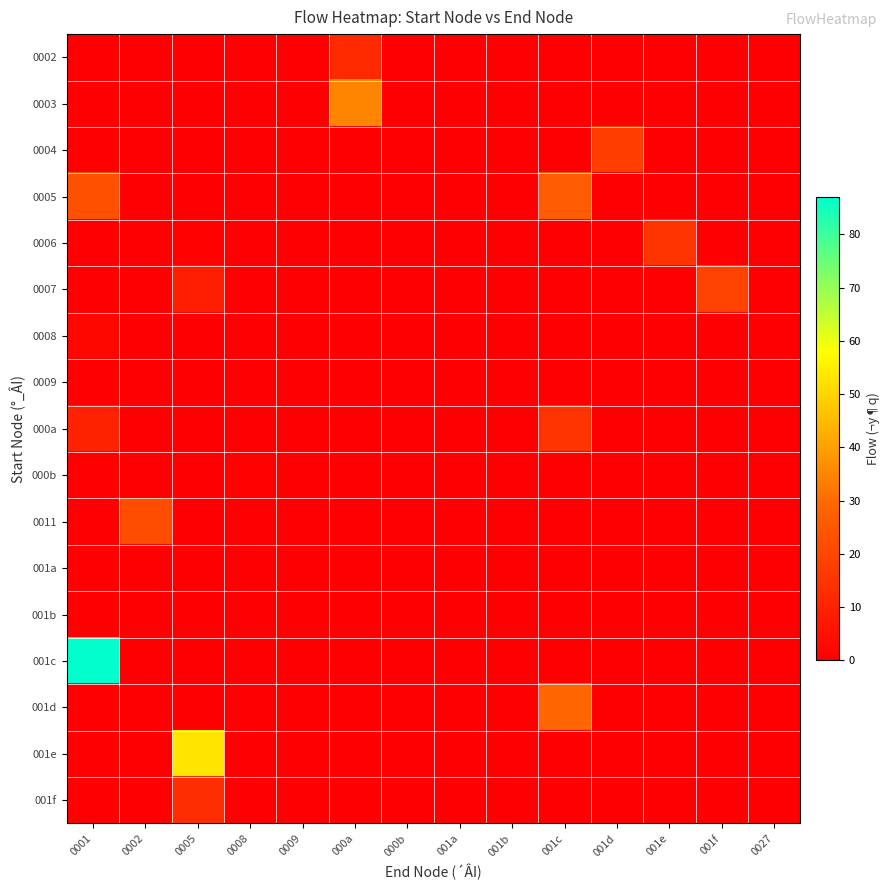

Reading right to left, list all the values displayed in this chart.

0002: 0027=0	001f=0	001e=0	001d=0	001c=0	001b=0	001a=0	000b=0	000a=12	0009=0	0008=0	0005=0	0002=0	0001=0
0003: 0027=0	001f=0	001e=0	001d=0	001c=0	001b=0	001a=0	000b=0	000a=35	0009=0	0008=0	0005=0	0002=0	0001=0
0004: 0027=0	001f=0	001e=0	001d=18	001c=0	001b=0	001a=0	000b=0	000a=0	0009=0	0008=0	0005=0	0002=0	0001=0
0005: 0027=0	001f=0	001e=0	001d=0	001c=26	001b=0	001a=0	000b=0	000a=0	0009=0	0008=0	0005=0	0002=0	0001=23
0006: 0027=0	001f=0	001e=15	001d=0	001c=0	001b=0	001a=0	000b=0	000a=0	0009=0	0008=0	0005=1	0002=0	0001=0
0007: 0027=0	001f=19	001e=0	001d=0	001c=0	001b=0	001a=0	000b=0	000a=0	0009=0	0008=0	0005=9	0002=0	0001=0
0008: 0027=0	001f=0	001e=0	001d=0	001c=0	001b=0	001a=0	000b=0	000a=0	0009=0	0008=0	0005=0	0002=0	0001=2
0009: 0027=0	001f=0	001e=0	001d=0	001c=0	001b=0	001a=0	000b=0	000a=0	0009=0	0008=0	0005=0	0002=0	0001=0
000a: 0027=0	001f=0	001e=0	001d=0	001c=15	001b=0	001a=0	000b=0	000a=0	0009=0	0008=0	0005=0	0002=0	0001=10
000b: 0027=0	001f=0	001e=0	001d=0	001c=0	001b=0	001a=0	000b=0	000a=0	0009=0	0008=1	0005=0	0002=0	0001=0
0011: 0027=0	001f=0	001e=0	001d=0	001c=0	001b=0	001a=0	000b=0	000a=0	0009=0	0008=0	0005=0	0002=22	0001=0
001a: 0027=0	001f=0	001e=0	001d=0	001c=0	001b=0	001a=0	000b=0	000a=0	0009=0	0008=0	0005=0	0002=0	0001=0
001b: 0027=0	001f=0	001e=0	001d=0	001c=0	001b=0	001a=0	000b=0	000a=0	0009=0	0008=0	0005=0	0002=0	0001=0
001c: 0027=0	001f=0	001e=0	001d=0	001c=0	001b=0	001a=0	000b=0	000a=0	0009=0	0008=0	0005=0	0002=0	0001=87
001d: 0027=0	001f=0	001e=0	001d=0	001c=29	001b=0	001a=0	000b=0	000a=0	0009=0	0008=0	0005=0	0002=0	0001=0
001e: 0027=0	001f=0	001e=0	001d=0	001c=0	001b=0	001a=0	000b=0	000a=0	0009=0	0008=0	0005=53	0002=0	0001=0
001f: 0027=0	001f=0	001e=0	001d=0	001c=0	001b=0	001a=0	000b=0	000a=0	0009=0	0008=0	0005=13	0002=0	0001=0